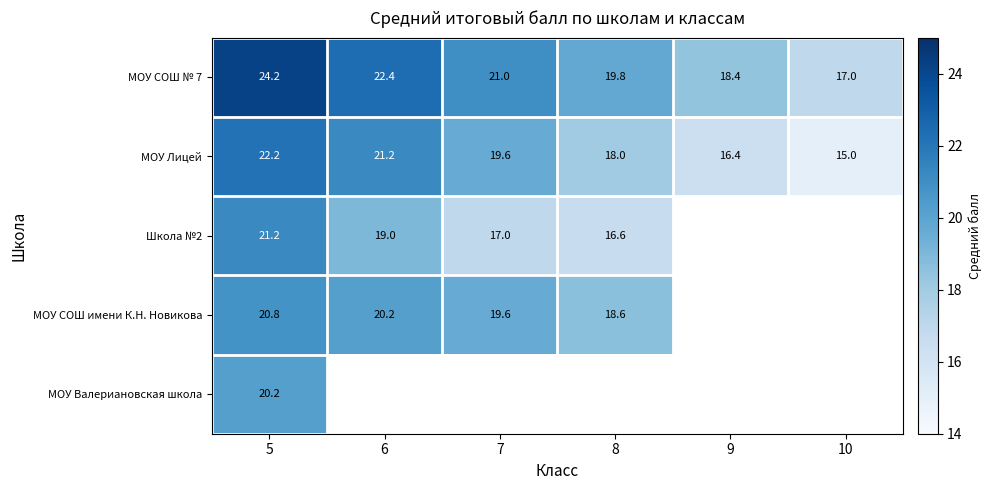

The value of МОУ СОШ имени К.Н. Новикова at 7 is 29.3. True or false?

False